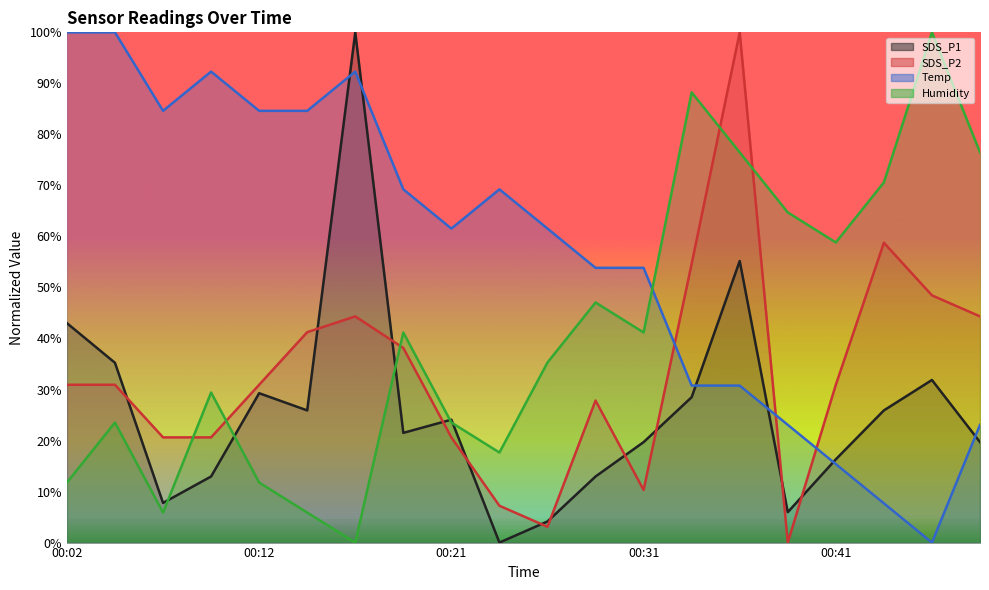

The Humidity series shows 57.2 at 00:46. True or false?

False